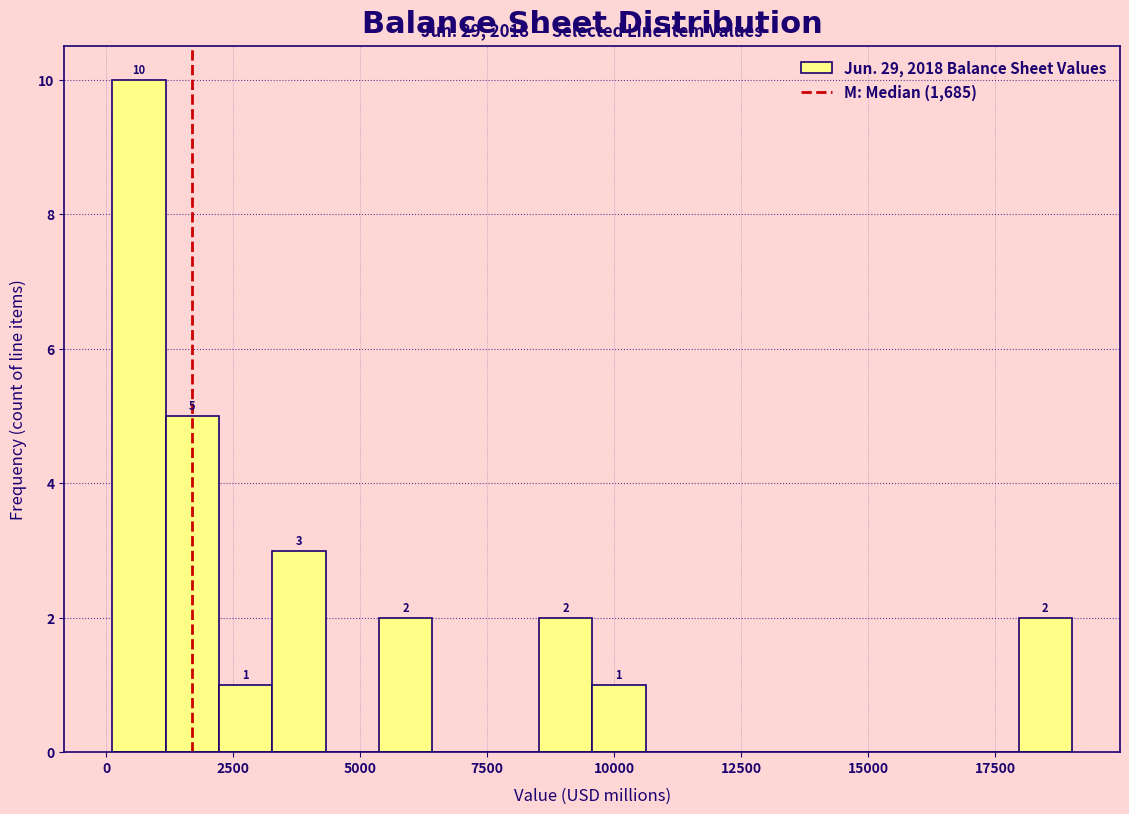

Read against the x-axis, roughly where is the centre of the tallest bar?

500